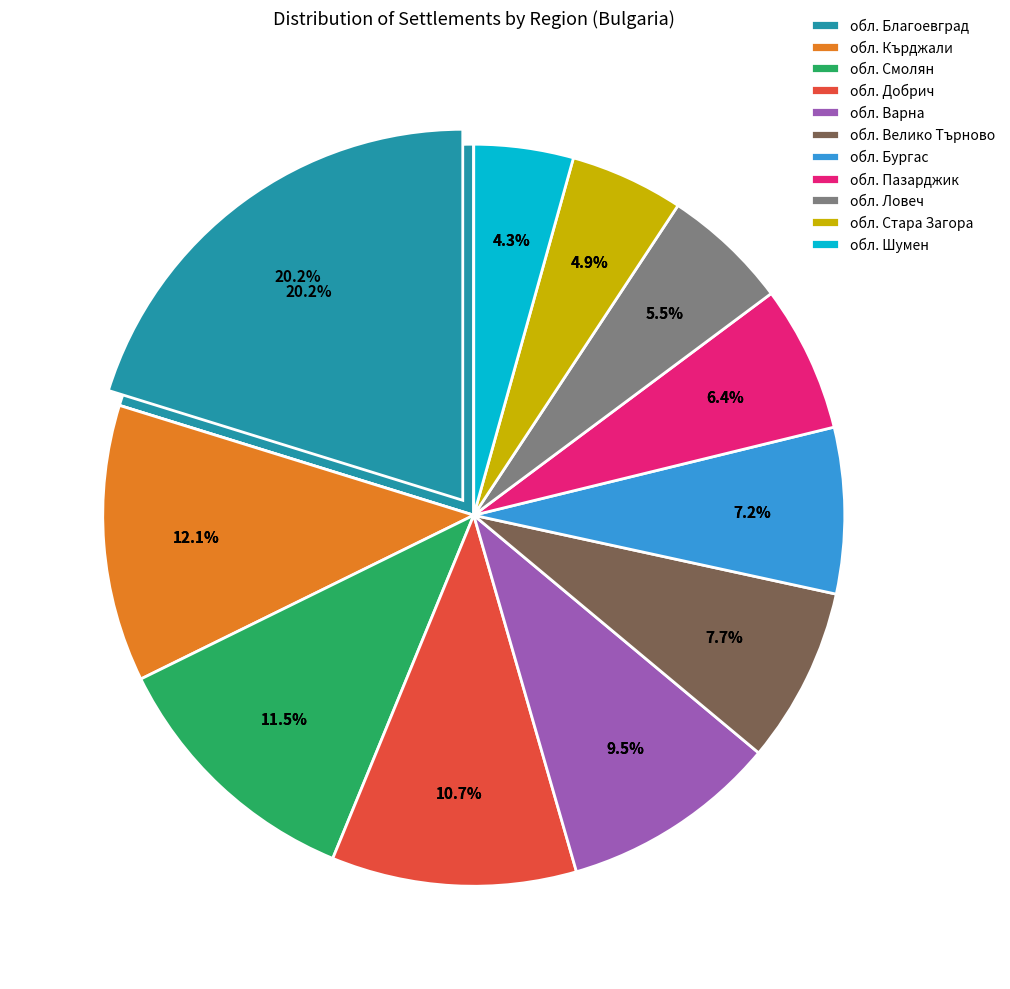

Rank the categories by value from lowest to highest.

обл. Шумен, обл. Стара Загора, обл. Ловеч, обл. Пазарджик, обл. Бургас, обл. Велико Търново, обл. Варна, обл. Добрич, обл. Смолян, обл. Кърджали, обл. Благоевград